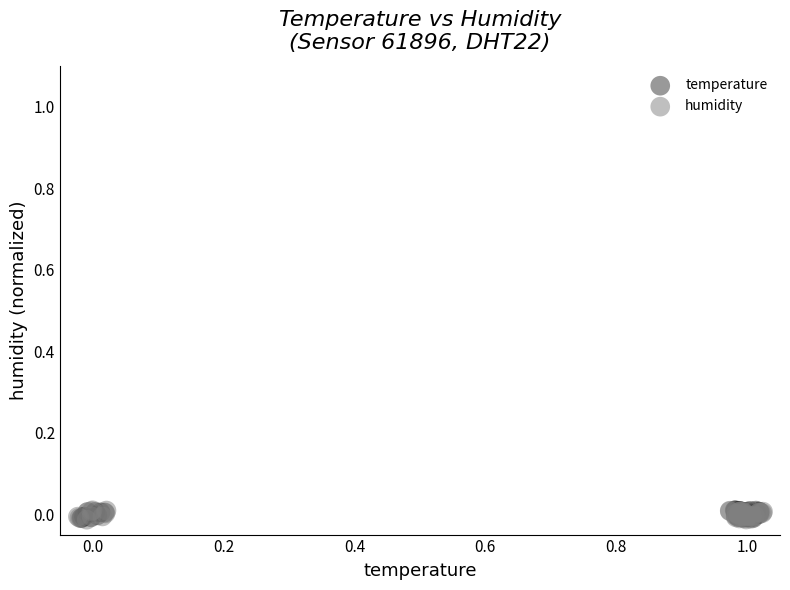

What are all the series names shown in the legend?

temperature, humidity